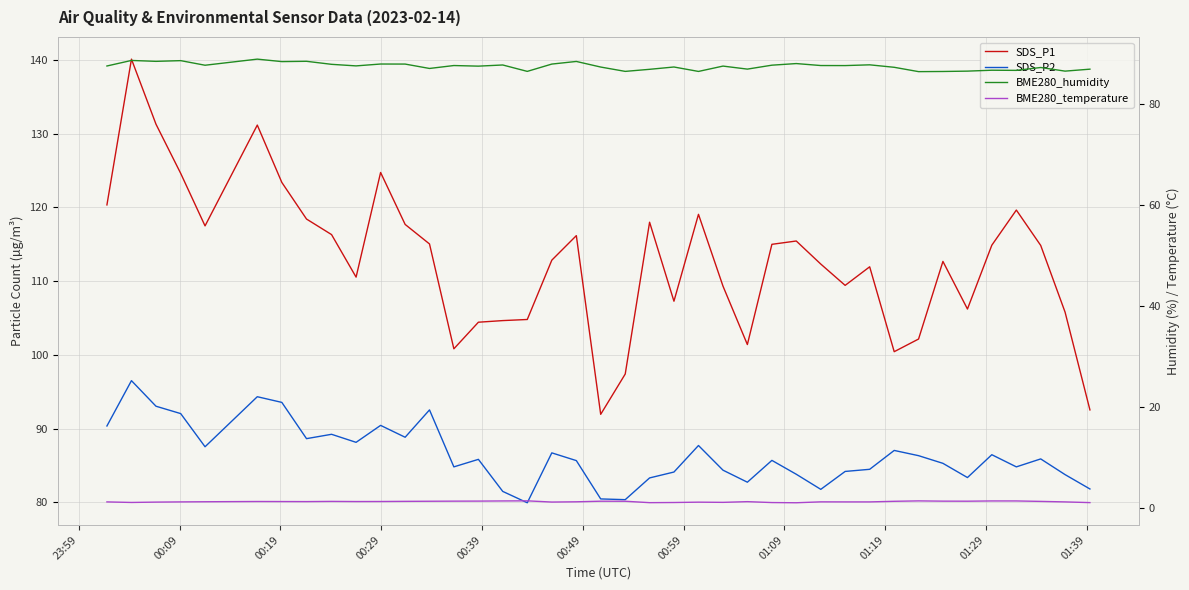

Which series has the largest range (max minus min)?

SDS_P1